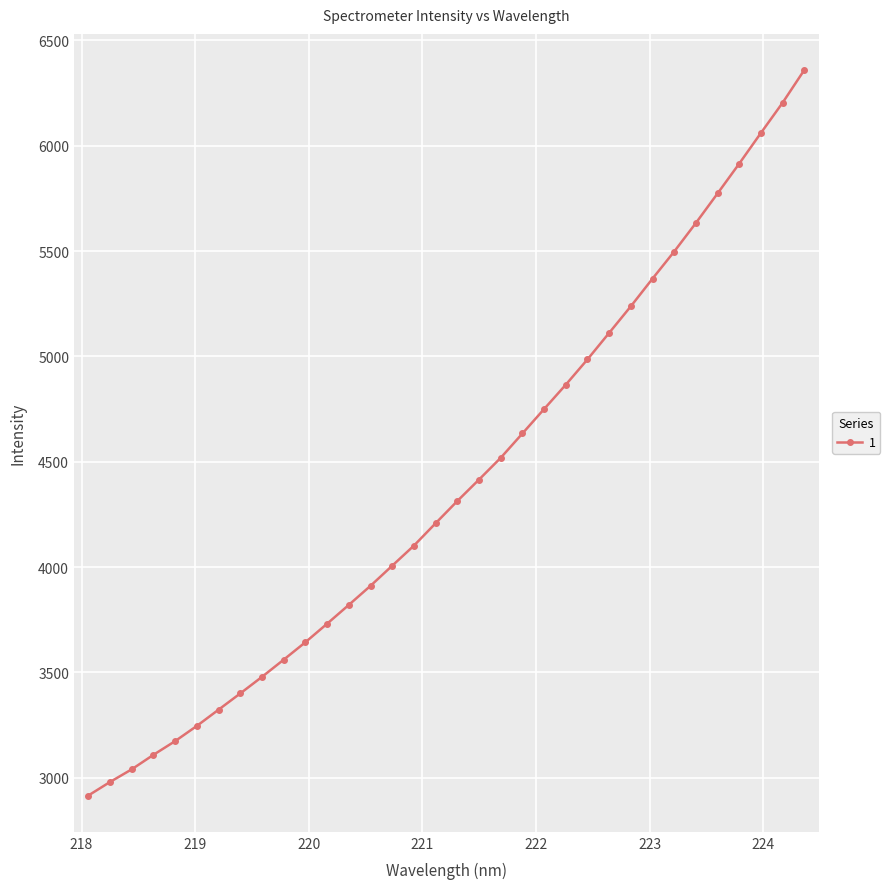

What is the greatest value displayed?

6359.1